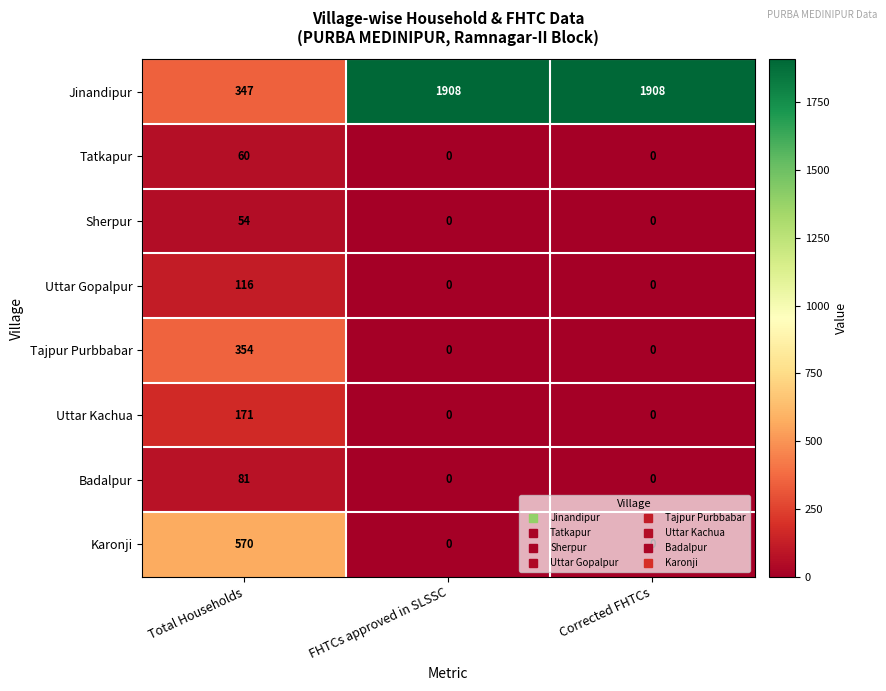

What is the spread (max minus min) of values at Corrected FHTCs?

1908